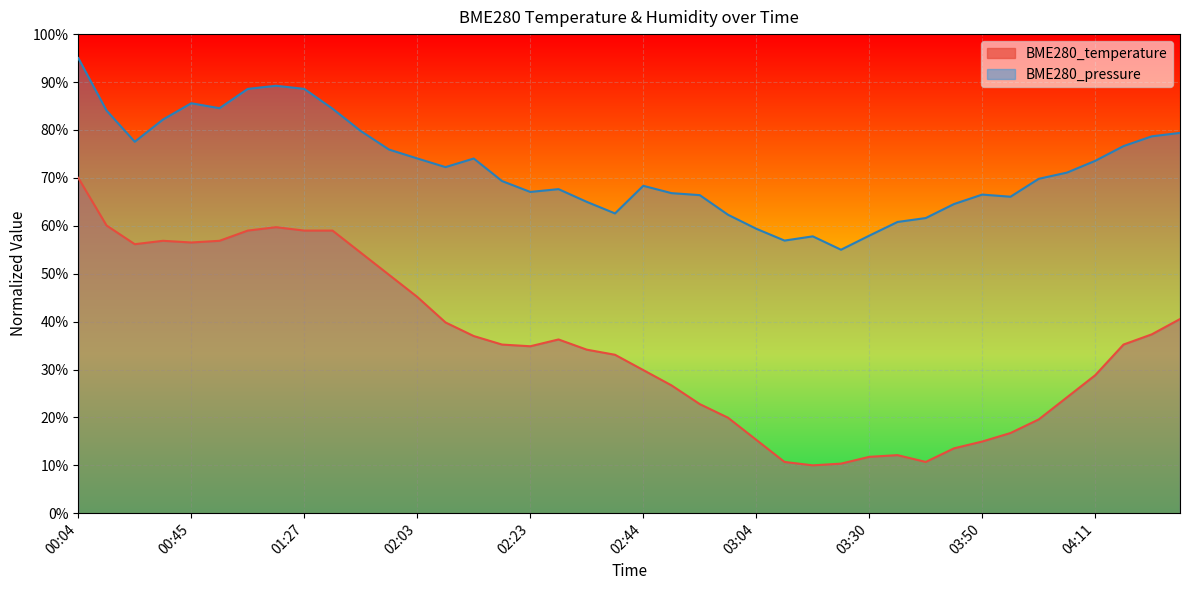

Which label corresponds to the largest value in the chart?

00:04